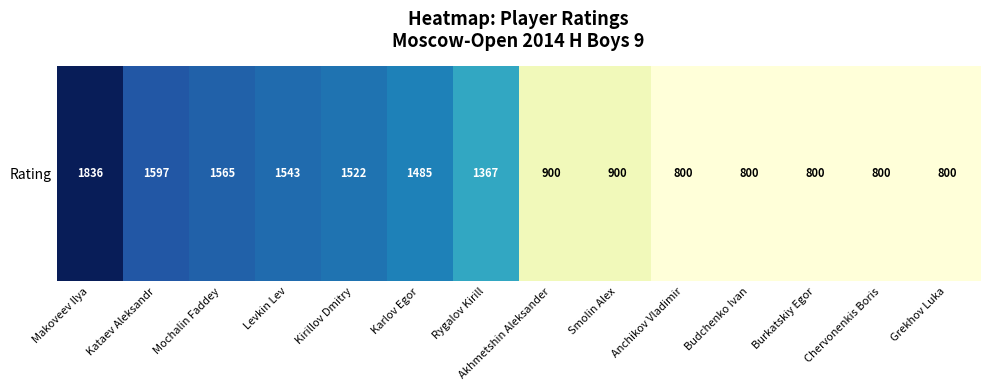

List the labels in order of value, smallest first.

Anchikov Vladimir, Budchenko Ivan, Burkatskiy Egor, Chervonenkis Boris, Grekhov Luka, Akhmetshin Aleksander, Smolin Alex, Rygalov Kirill, Karlov Egor, Kirillov Dmitry, Levkin Lev, Mochalin Faddey, Kataev Aleksandr, Makoveev Ilya